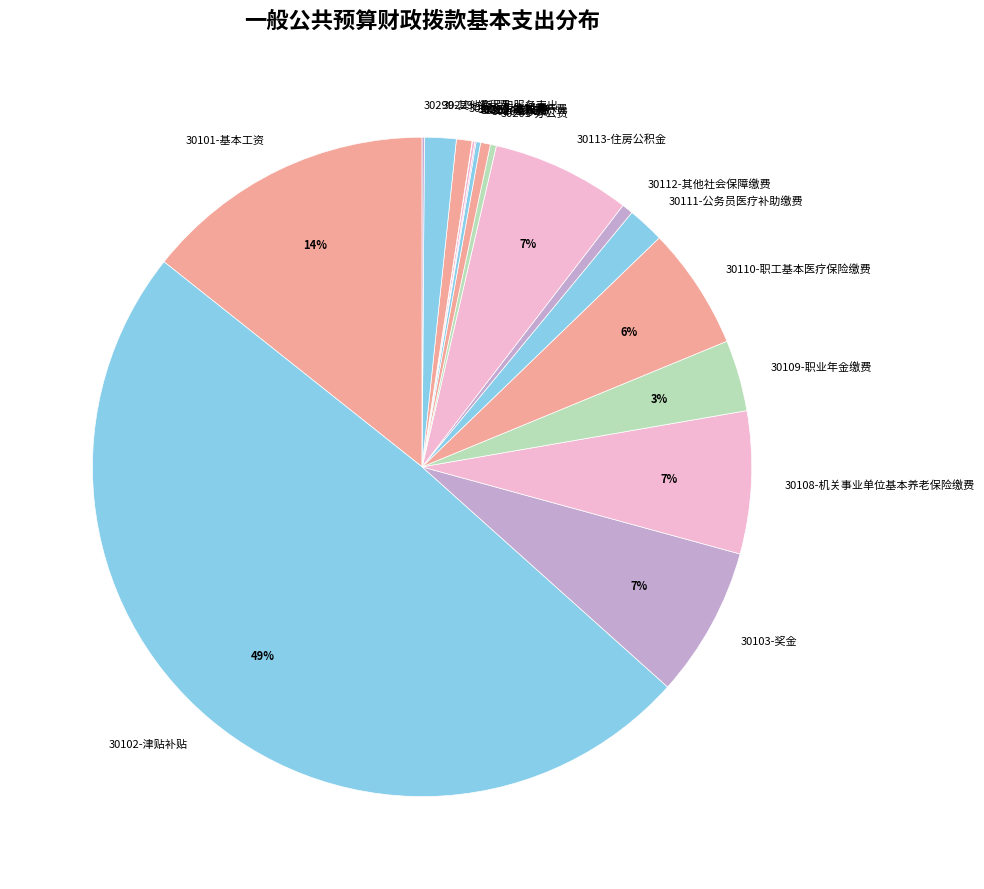

To the nearest percent, what is the difference between the largest and smallest slice percentages?

49%